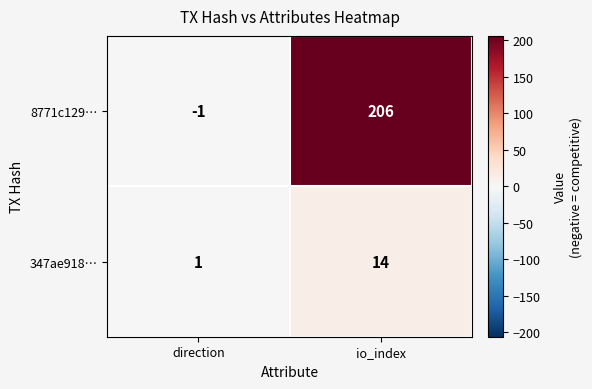

What is the difference between the 8771c129… values at io_index and direction?

207